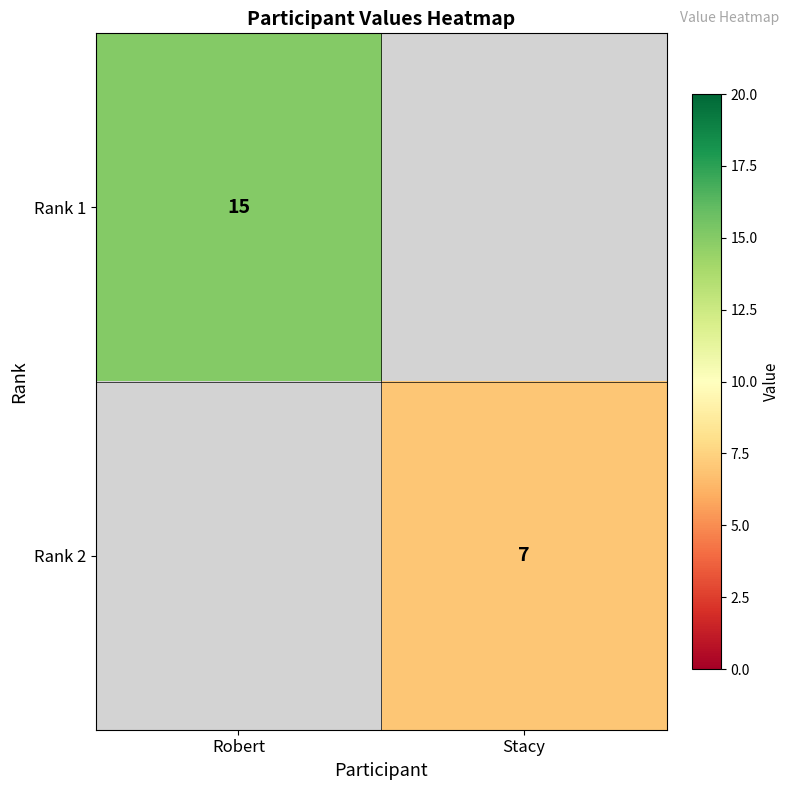

The Rank 2 series shows 7 at Stacy. True or false?

True